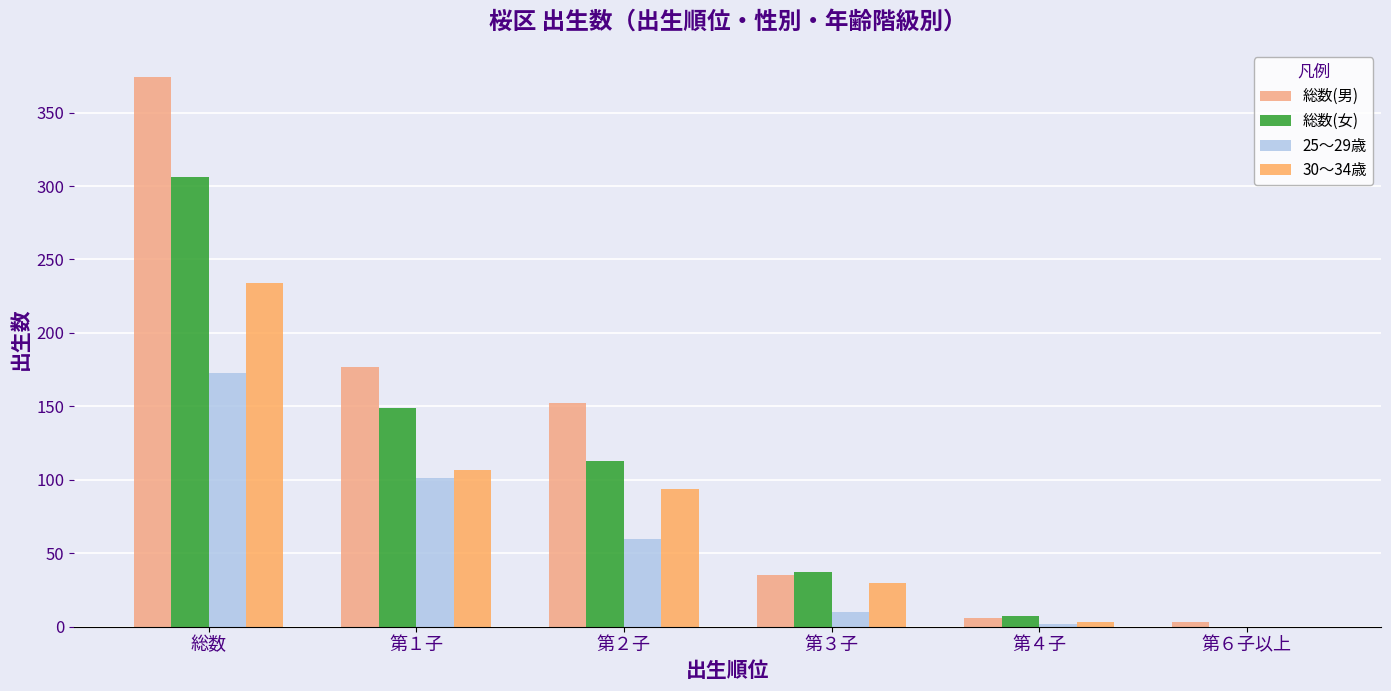

The value of 総数(女) at 第４子 is 4. True or false?

False